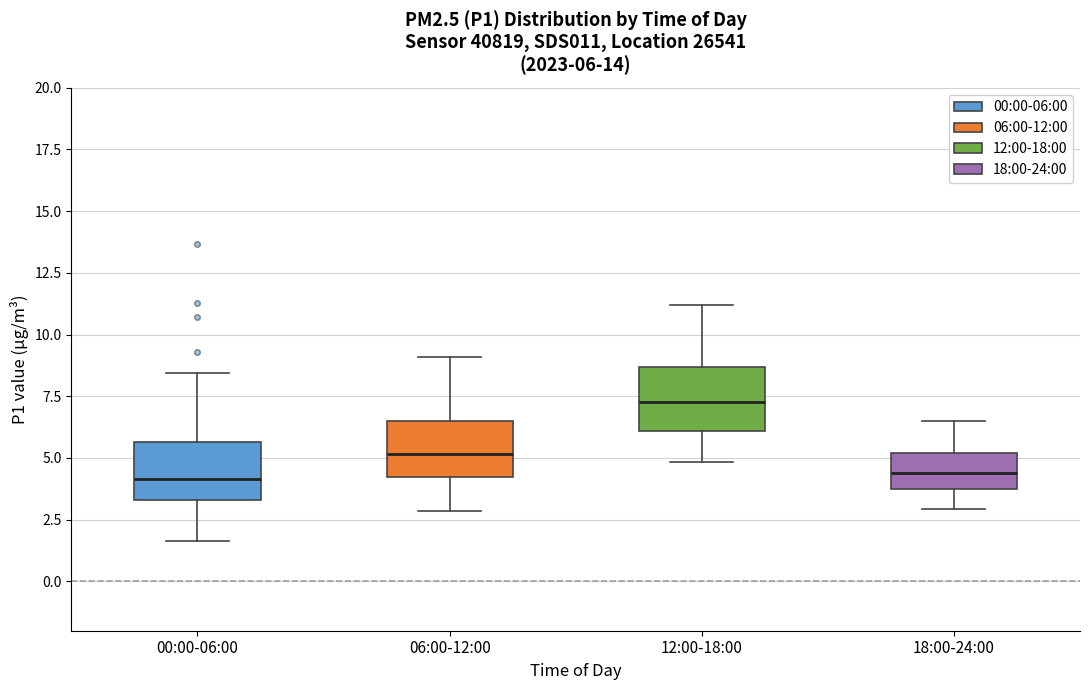

Which box has the highest median line?

12:00-18:00